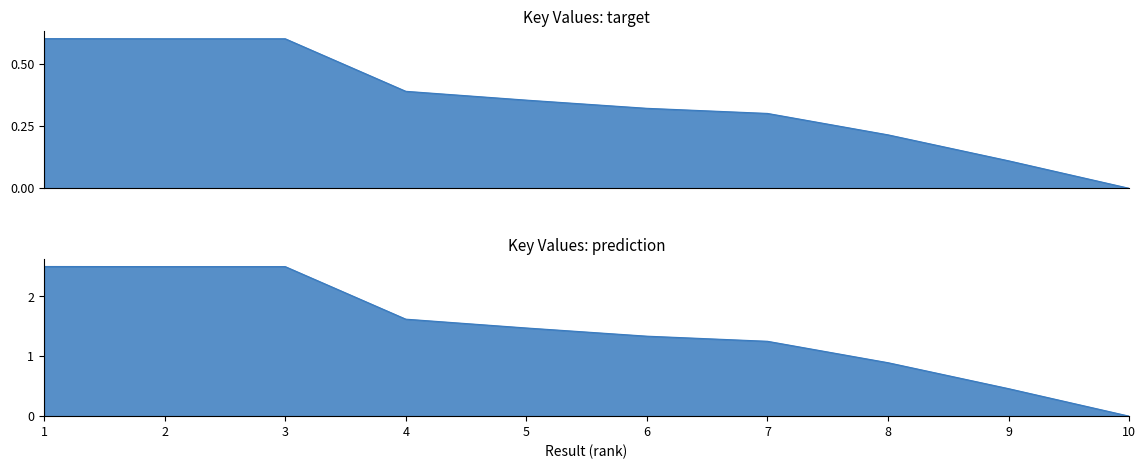

Reading right to left, list all the values displayed in this chart.

10=0.0	9=0.1	8=0.2	7=0.3	6=0.3	5=0.4	4=0.4	3=0.6	2=0.6	1=0.6